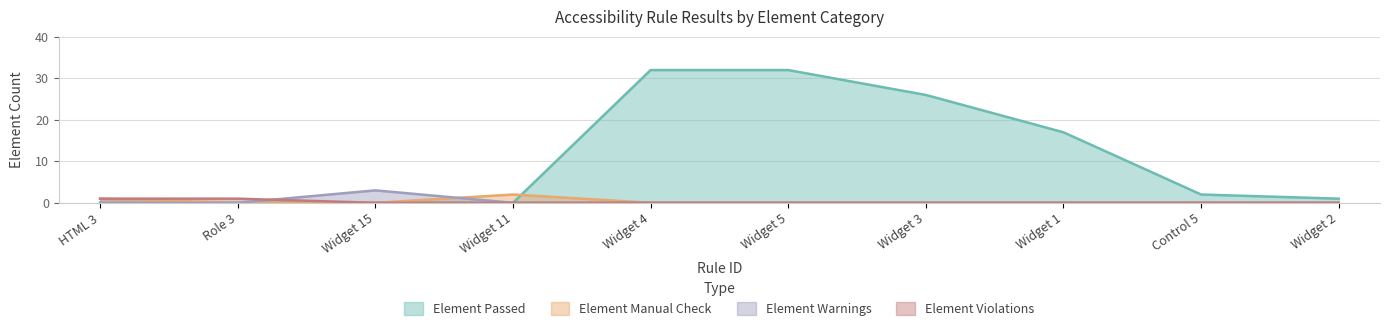

Which category has the lowest value across all series?

HTML 3